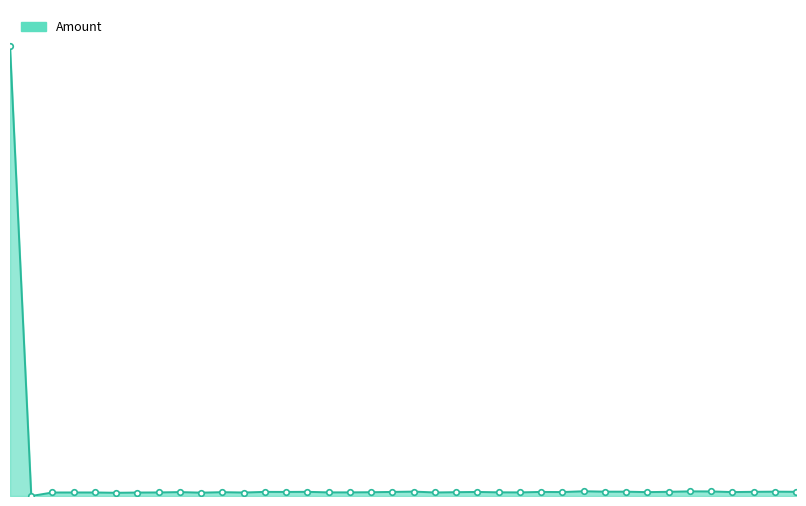

At which category does the data reach its first local valley?

2022-11-02